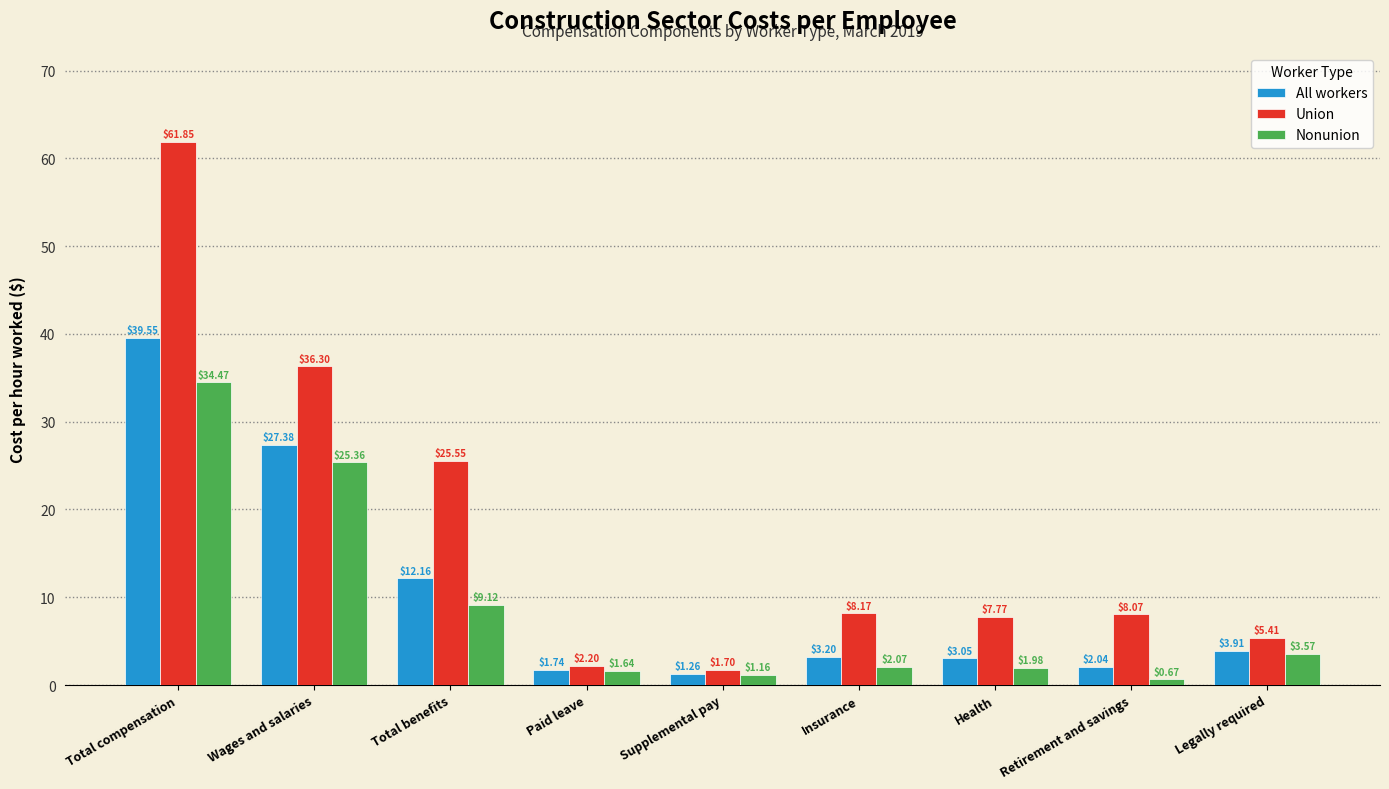

Rank the series at Legally required from lowest to highest value.

Nonunion, All workers, Union